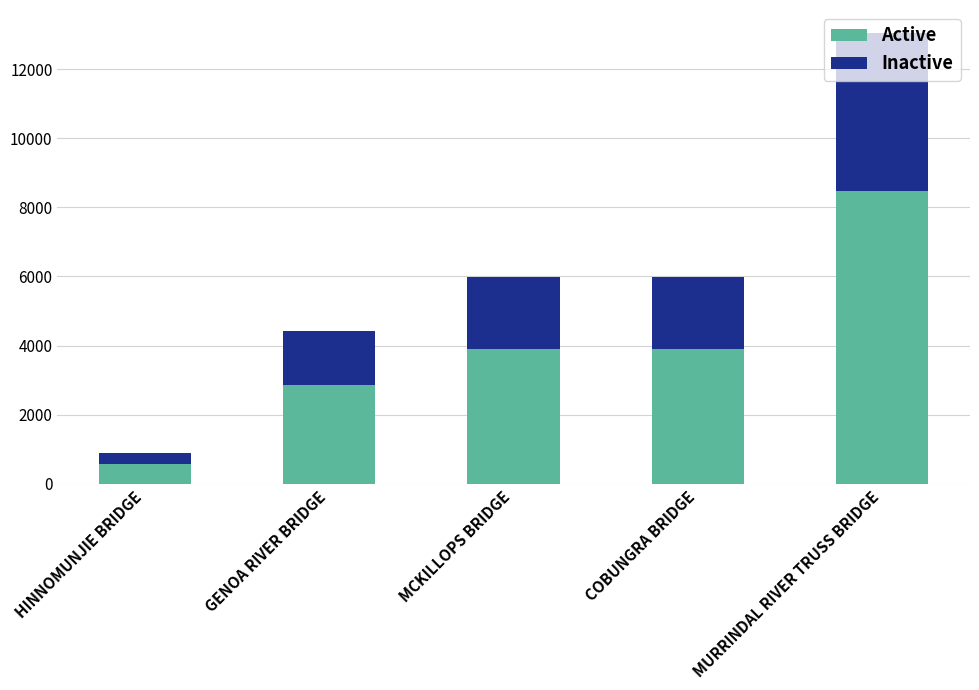

What value does the Active series have at MCKILLOPS BRIDGE?

3890